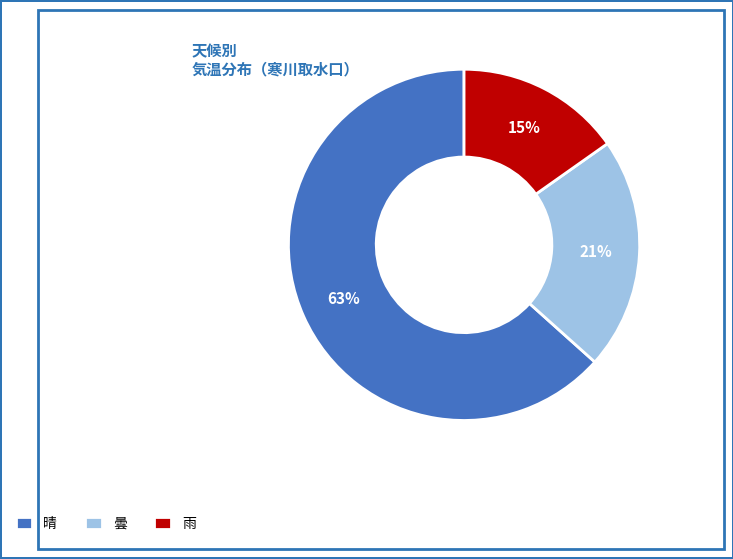

Between 曇 and 晴, which is larger?

晴